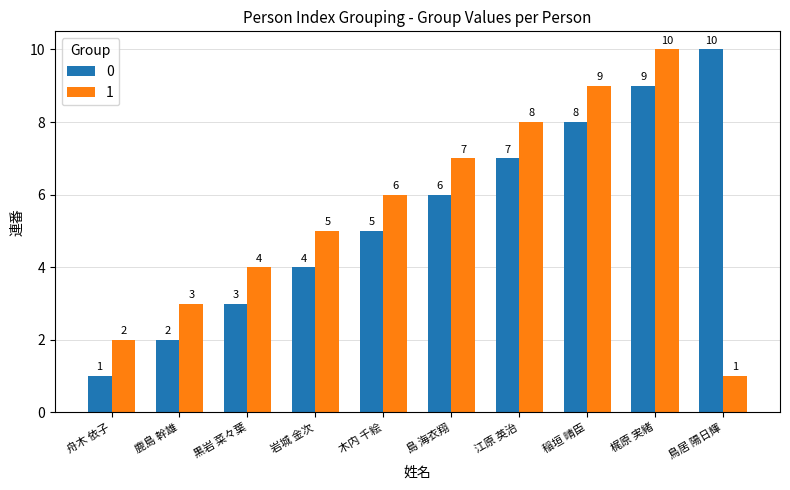

What is the maximum value for 1?

10